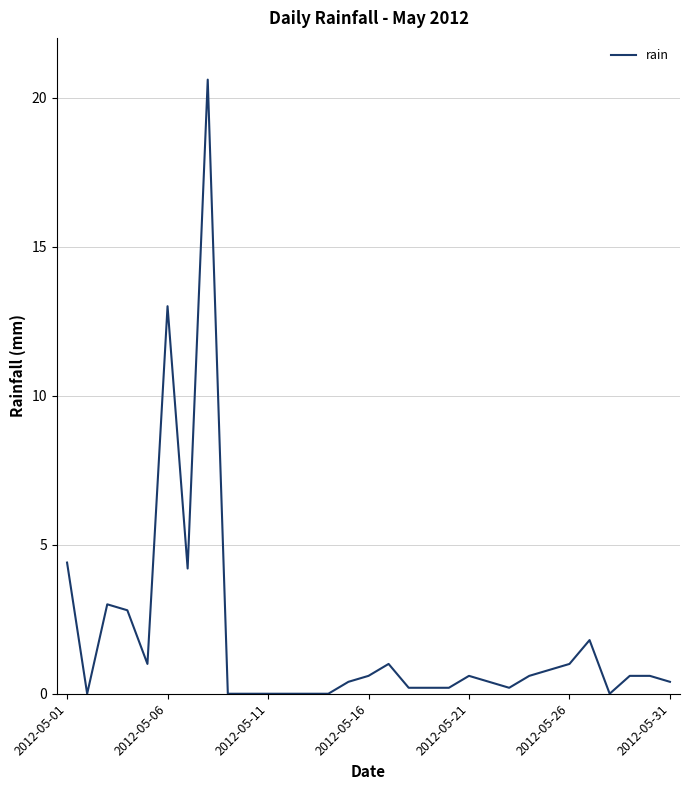

What is the difference between the maximum and minimum values?

20.6